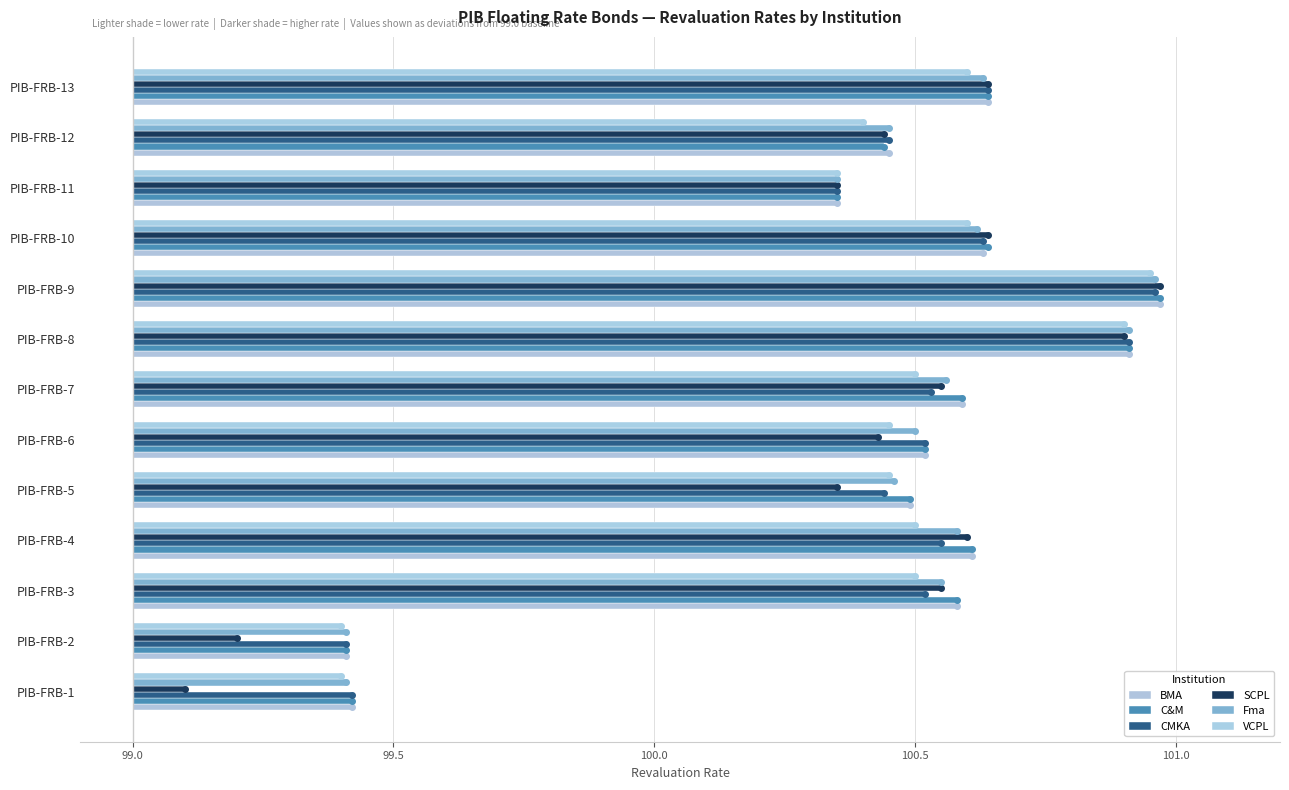

List the series in order of their peak value, highest first.

BMA, C&M, SCPL, CMKA, Fma, VCPL